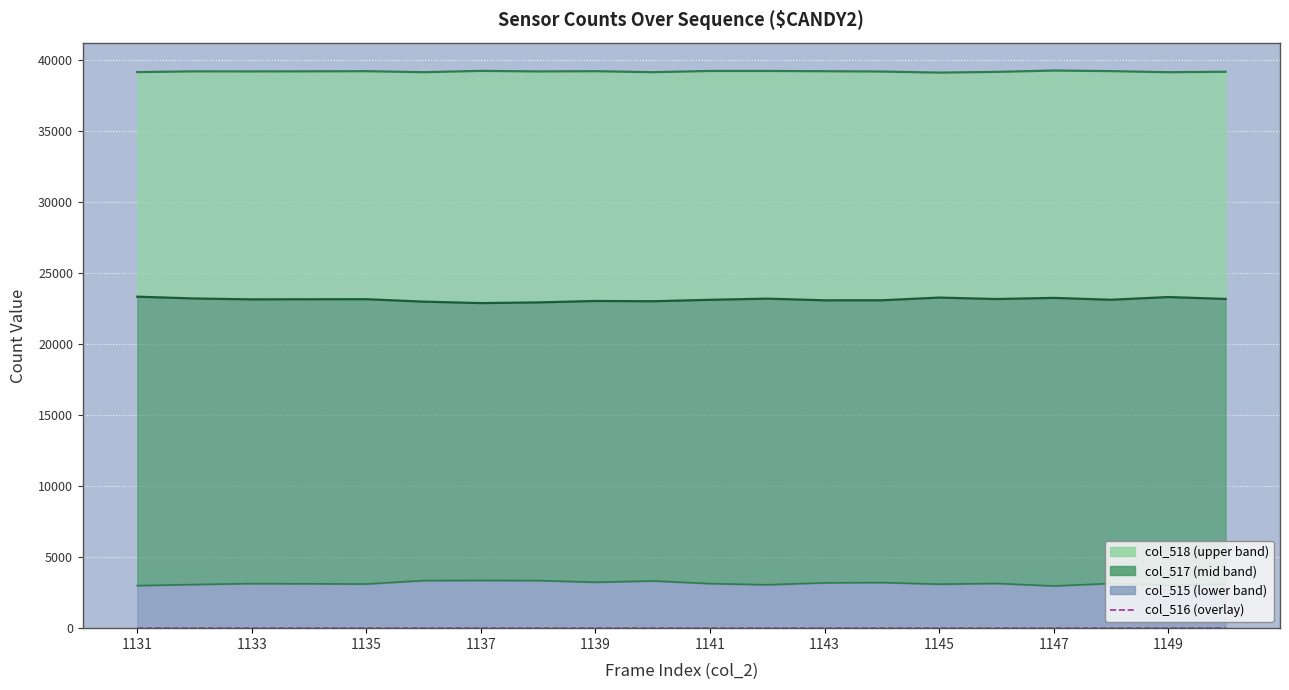

What is the approximate value of col_516 at 1133?

3